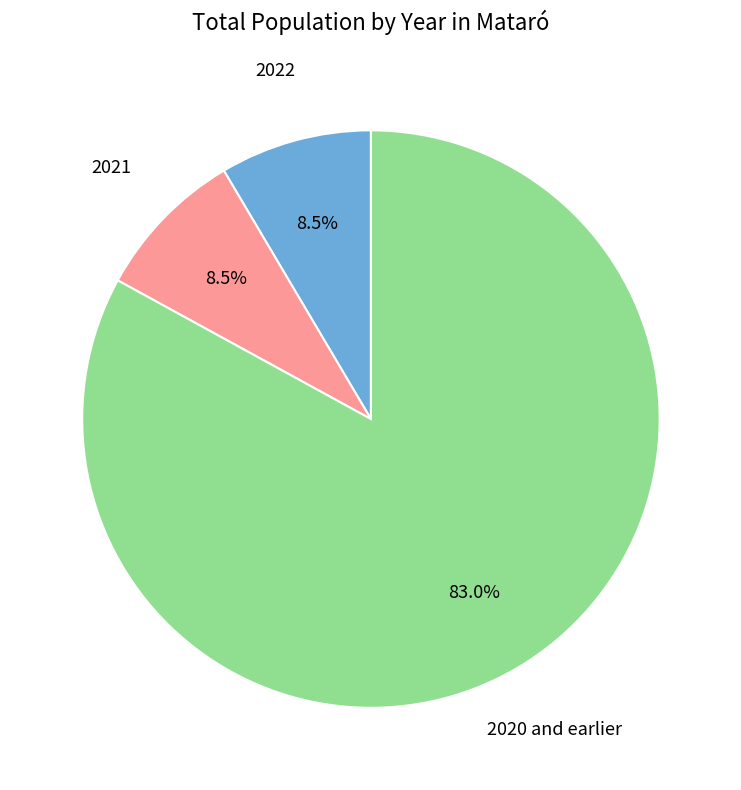

Does 2022 account for over 50% of the chart?

No